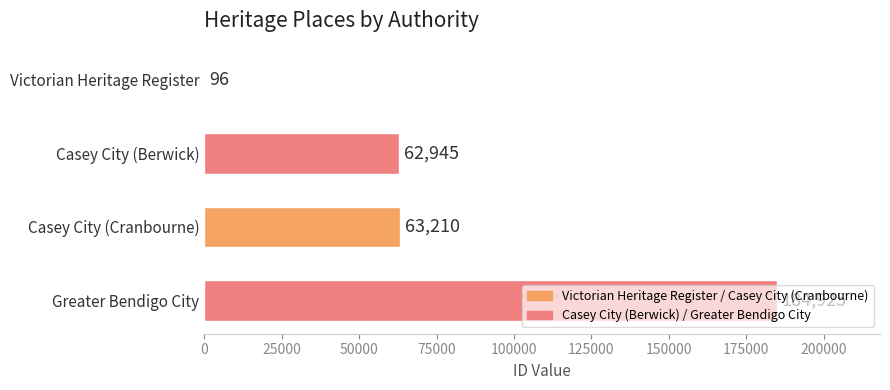

Are the bars grouped side by side (vs. stacked)?

No